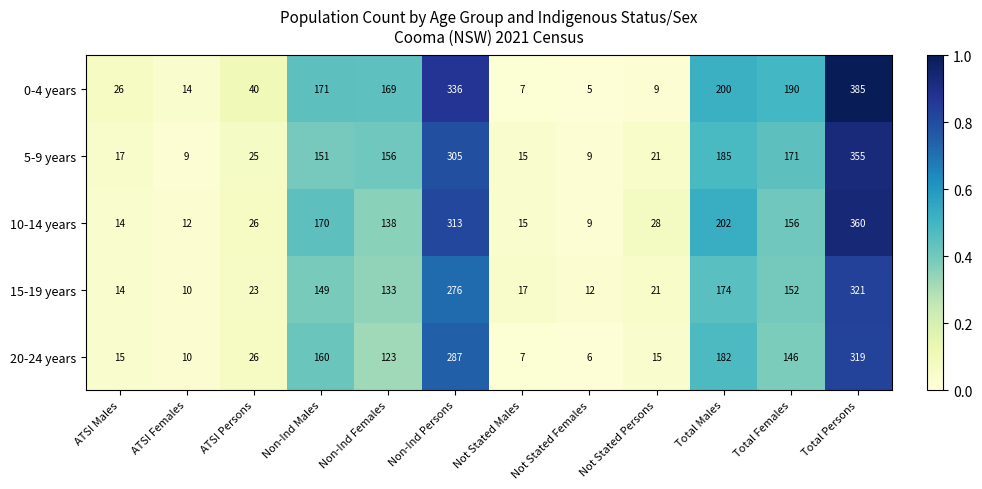

True or false: 15-19 years has a value of 152 at Total Females.

True